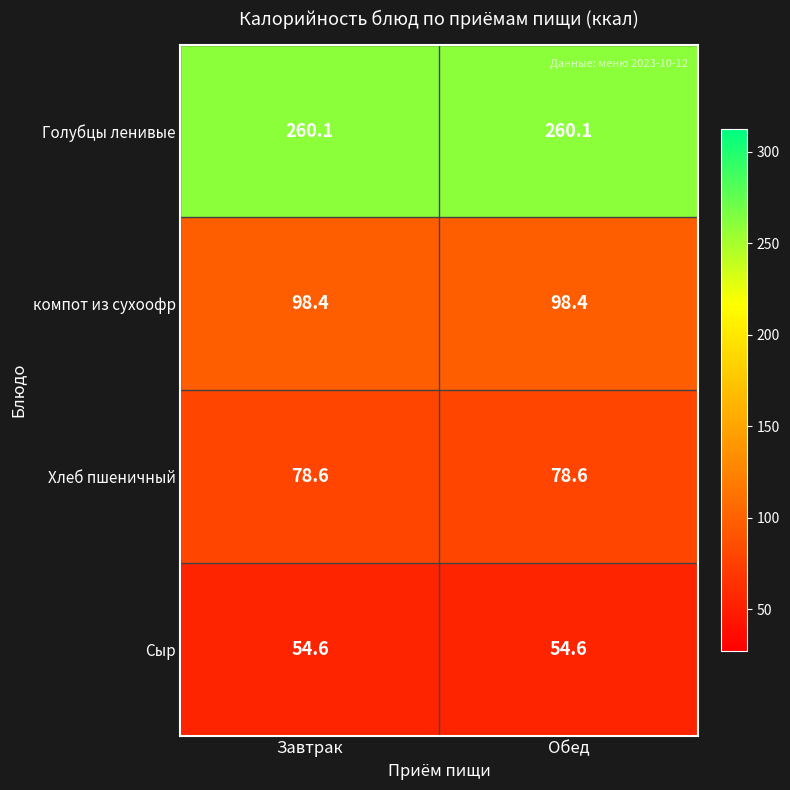

Reading left to right, what are all the values shown in this chart?

Голубцы ленивые: 260.1	260.1
компот из сухоофр: 98.4	98.4
Хлеб пшеничный: 78.6	78.6
Сыр: 54.6	54.6